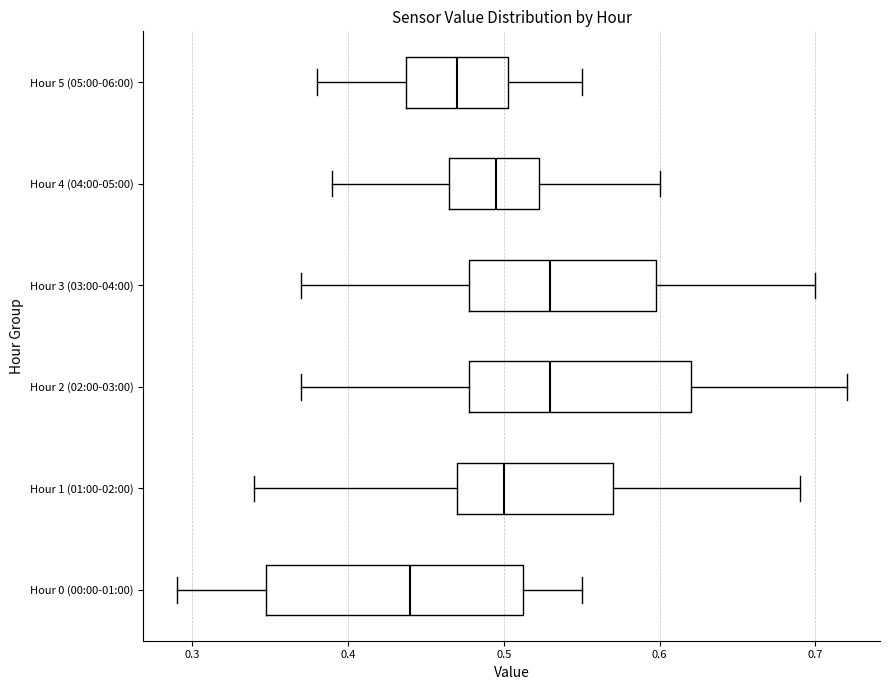

Reading bottom to top, read every box against the x-axis: the position of its median line, the range the box covers, and the ends of its whiskers. The values are not printed on the chart, so give them approximately, as read against the axis.

Hour 0 (00:00-01:00): median 0.44, box 0.35 to 0.51, whiskers 0.29 to 0.55
Hour 1 (01:00-02:00): median 0.50, box 0.47 to 0.57, whiskers 0.34 to 0.69
Hour 2 (02:00-03:00): median 0.53, box 0.48 to 0.62, whiskers 0.37 to 0.72
Hour 3 (03:00-04:00): median 0.53, box 0.48 to 0.60, whiskers 0.37 to 0.70
Hour 4 (04:00-05:00): median 0.50, box 0.47 to 0.52, whiskers 0.39 to 0.60
Hour 5 (05:00-06:00): median 0.47, box 0.44 to 0.50, whiskers 0.38 to 0.55